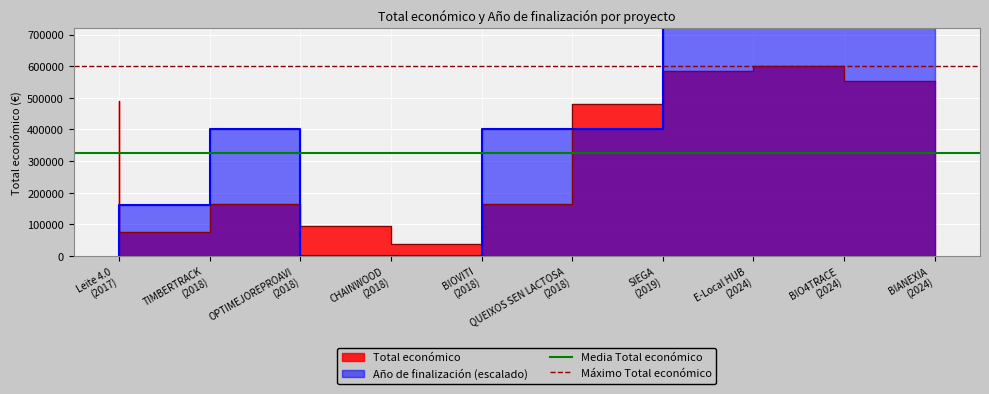

At which label does Máximo Total económico reach its peak?

Leite 4.0
(2017)